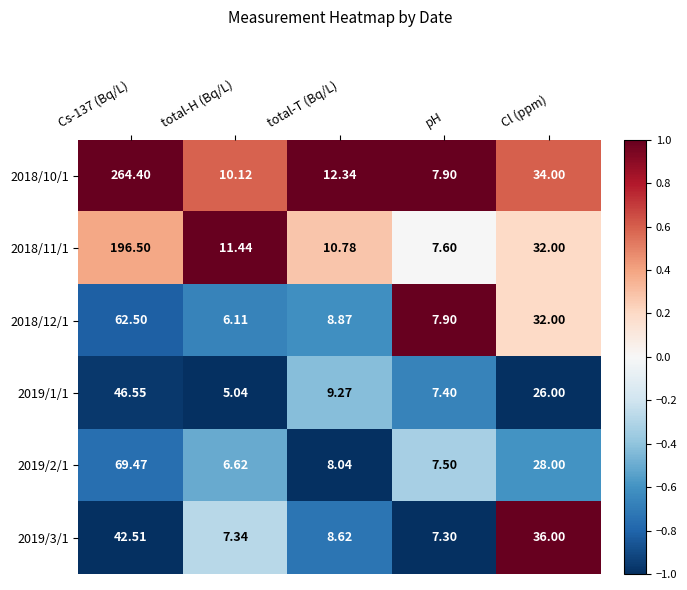

Which category has the lowest value across all series?

total-H (Bq/L)